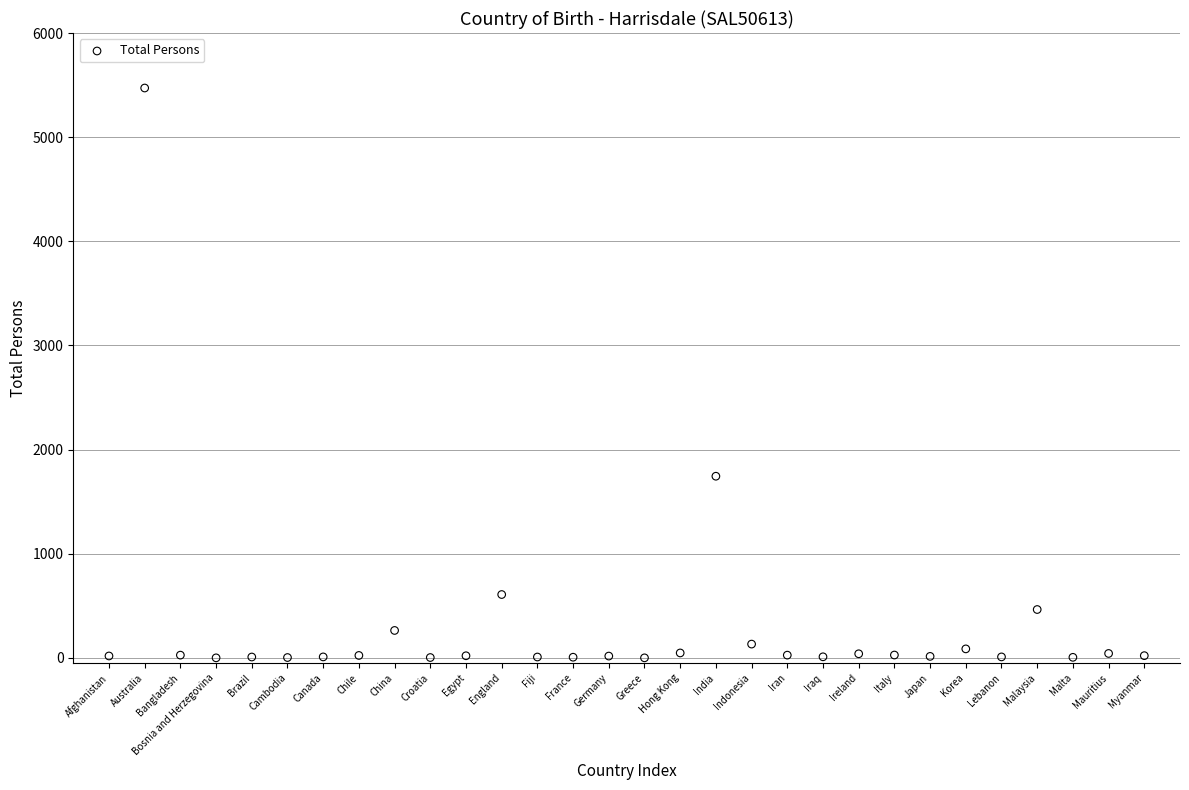

What Y value in the scatter plot is closest to 2736?

1744